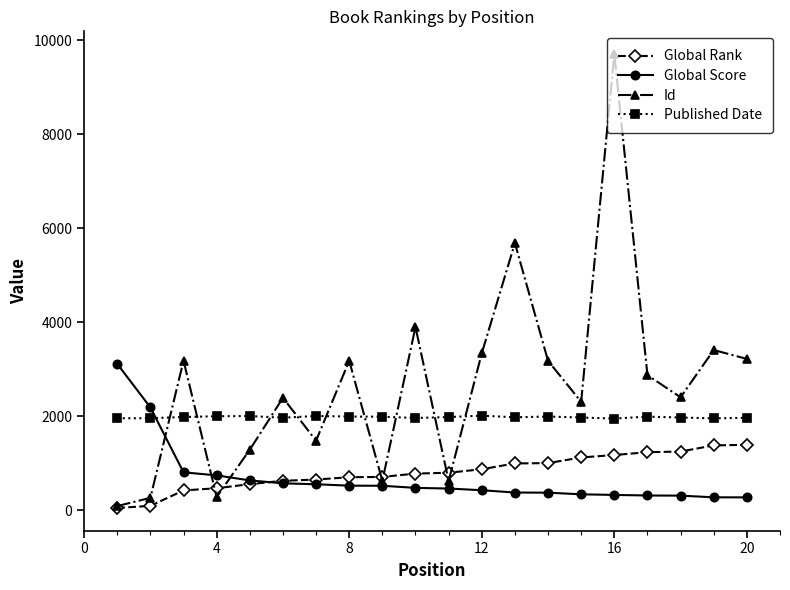

What is the minimum value for Global Score?

275